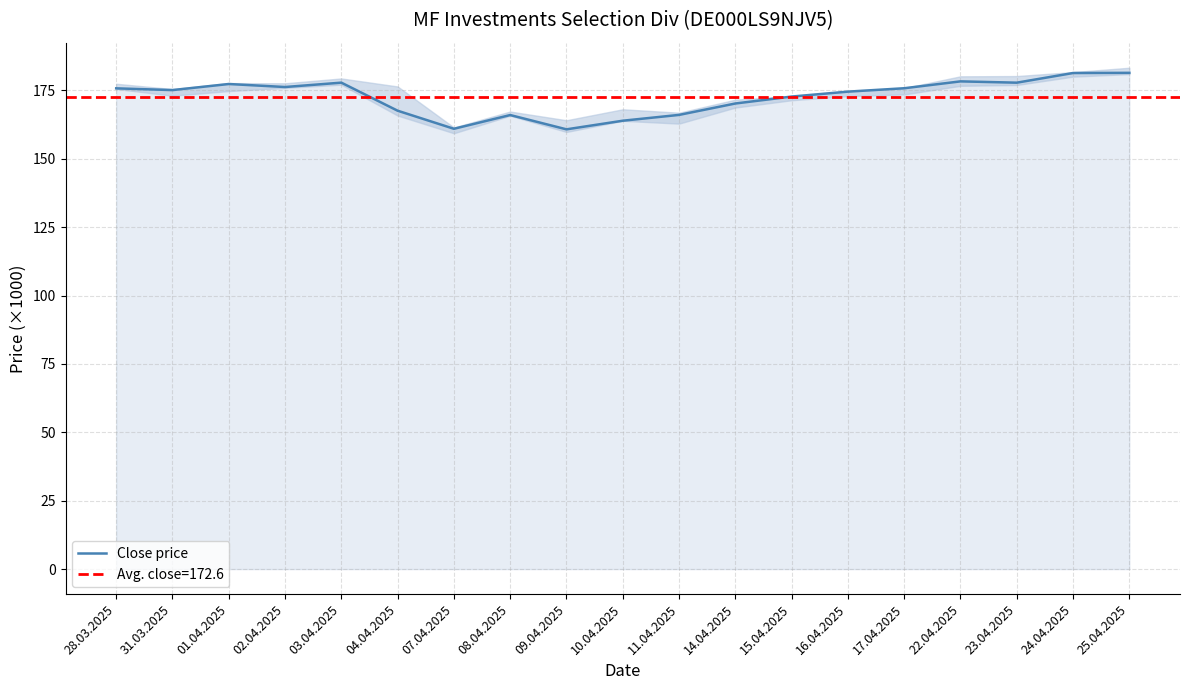

How many interior local peaks (higher than both neighbors) does the data have?

4